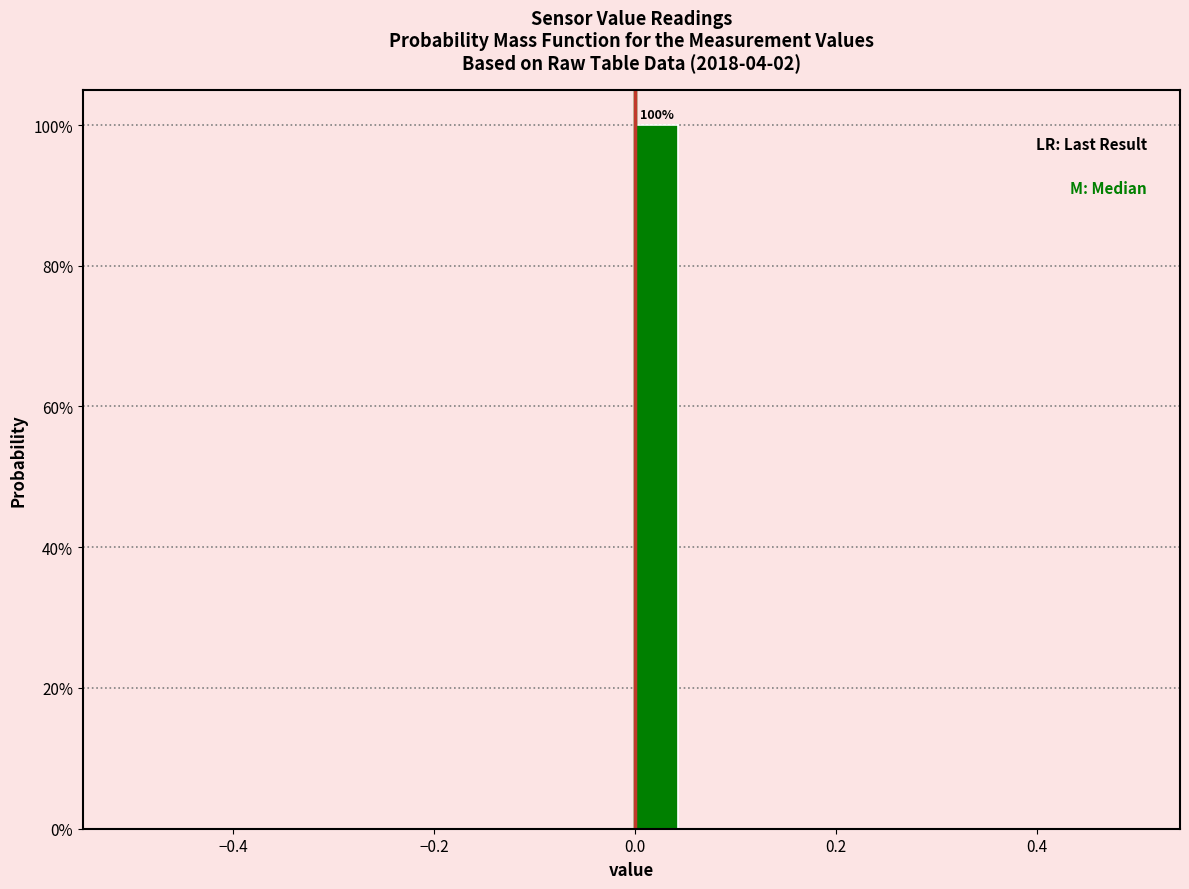

Around what value on the x-axis is the tallest bar? Give the approximate position of its centre, as read against the axis.

0.02